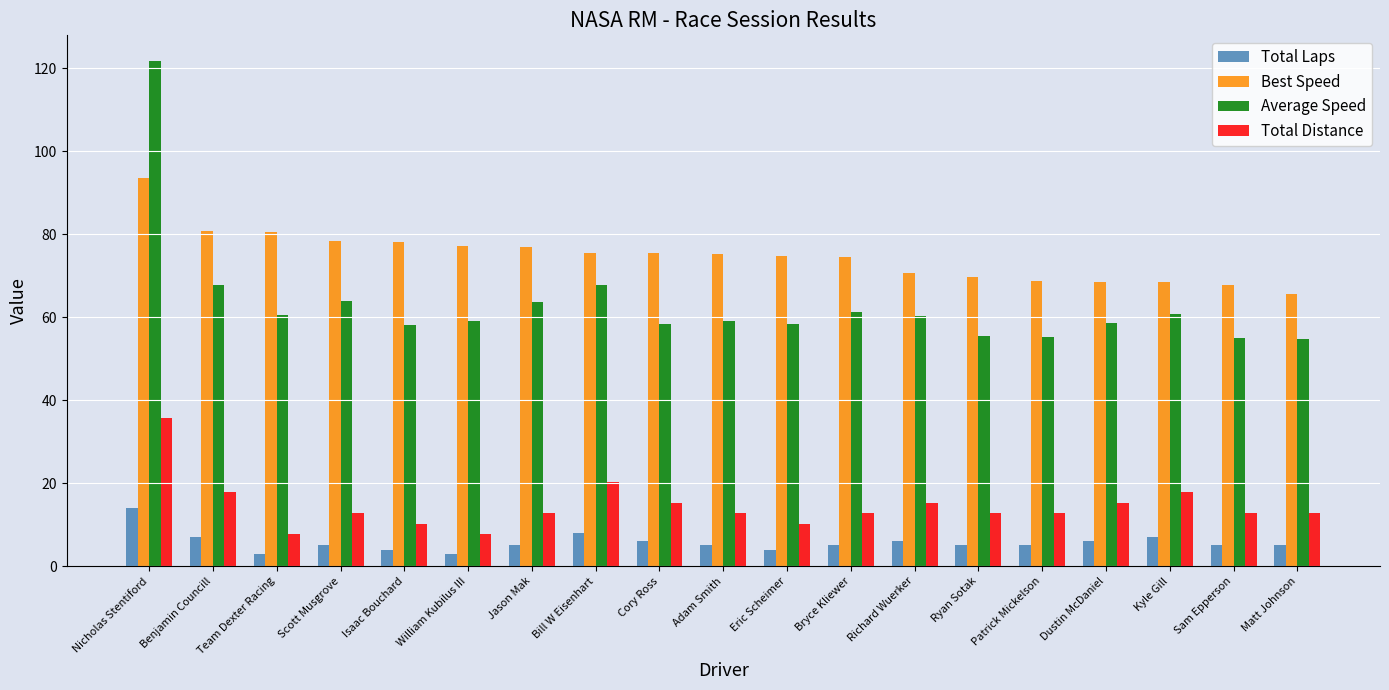

Which series has the largest total across all categories?

Best Speed